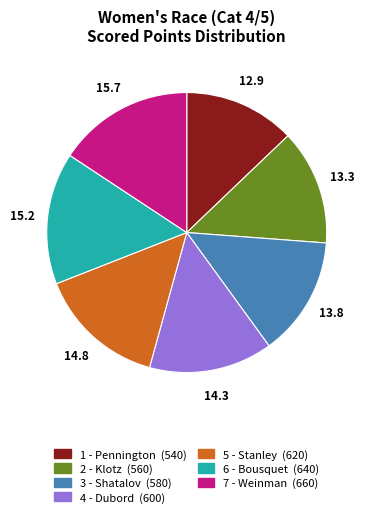

Which has a higher value, 5 - Stanley or 7 - Weinman?

7 - Weinman